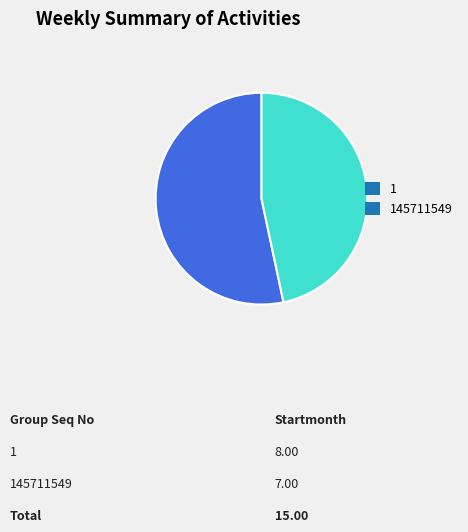

How many slices are in this pie chart?

2